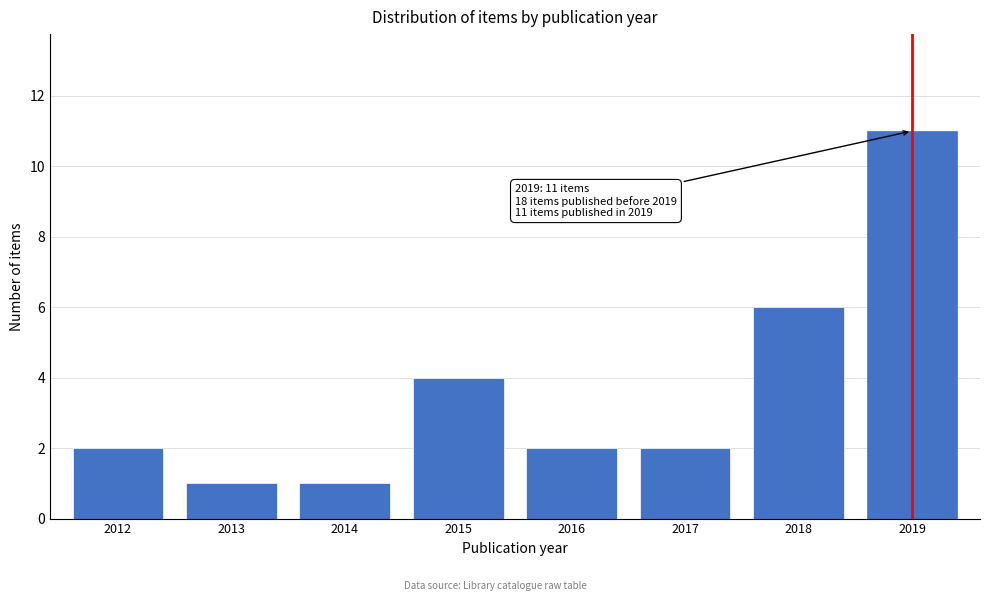

Reading left to right, list all the values displayed in this chart.

2012=2	2013=1	2014=1	2015=4	2016=2	2017=2	2018=6	2019=11